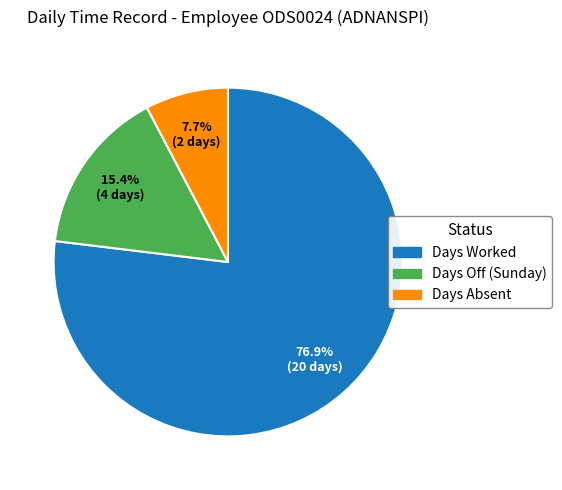

Is there any slice that represents more than half of the pie?

Yes